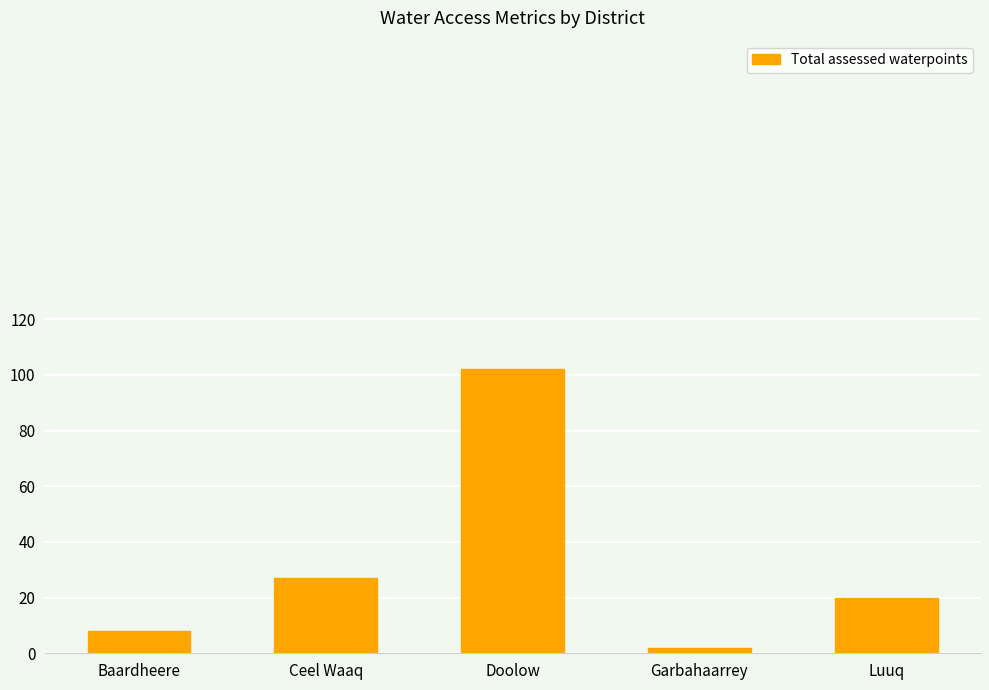

Rank the categories by value from lowest to highest.

Garbahaarrey, Baardheere, Luuq, Ceel Waaq, Doolow